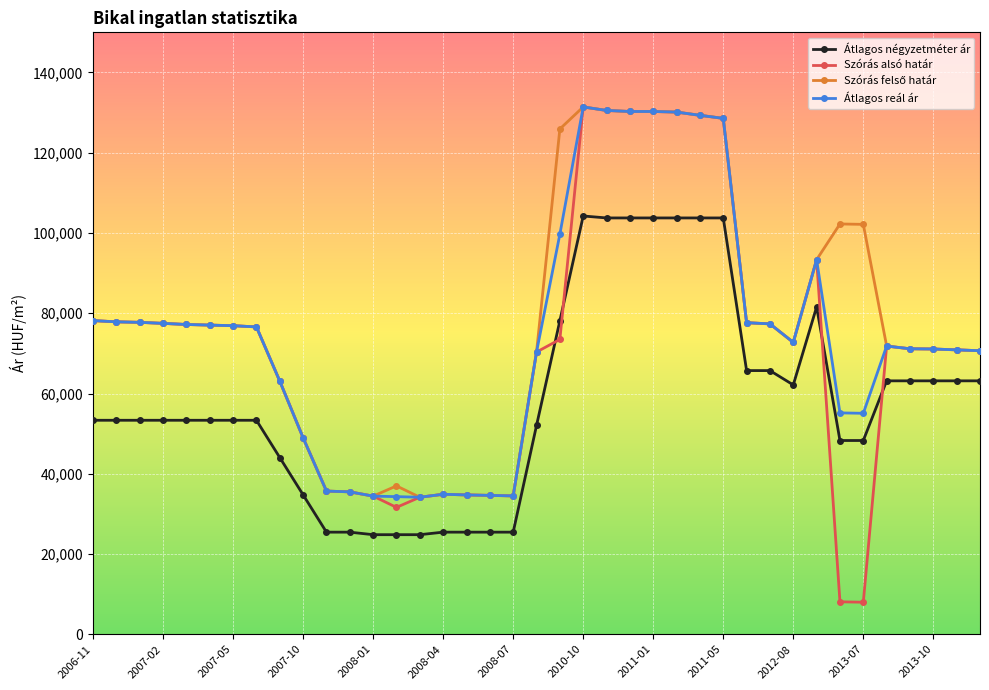

Which series has the widest spread of values?

Szórás alsó határ